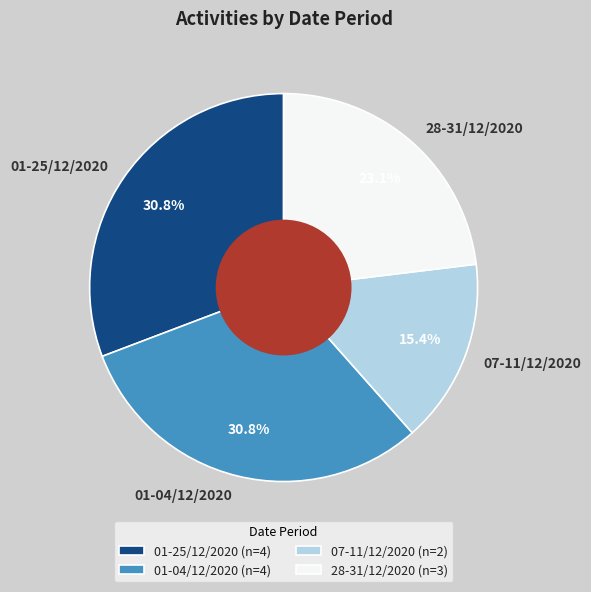

How many segments does this pie chart have?

4